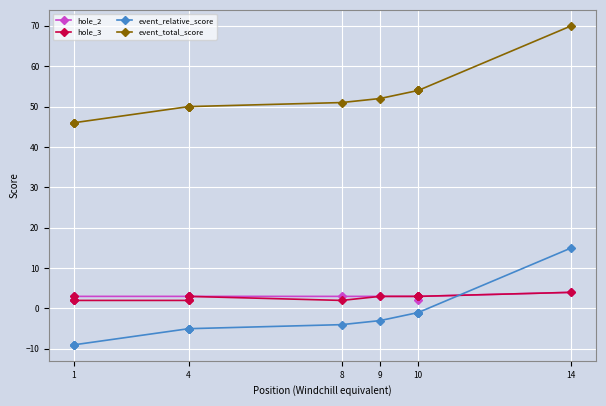

What are all the series names shown in the legend?

hole_2, hole_3, event_relative_score, event_total_score